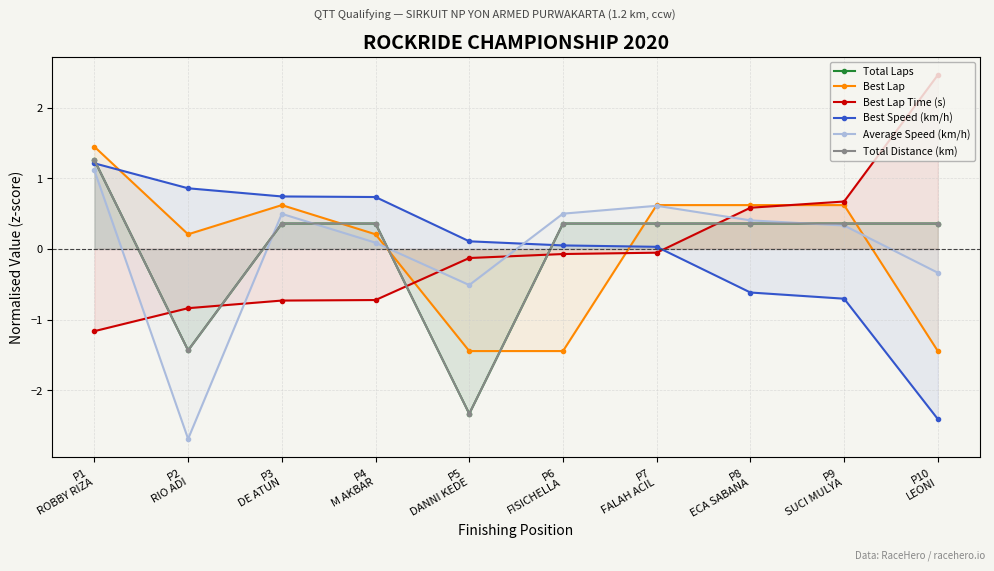

What is the difference between the maximum and minimum values in the Best Speed (km/h) series?

3.6